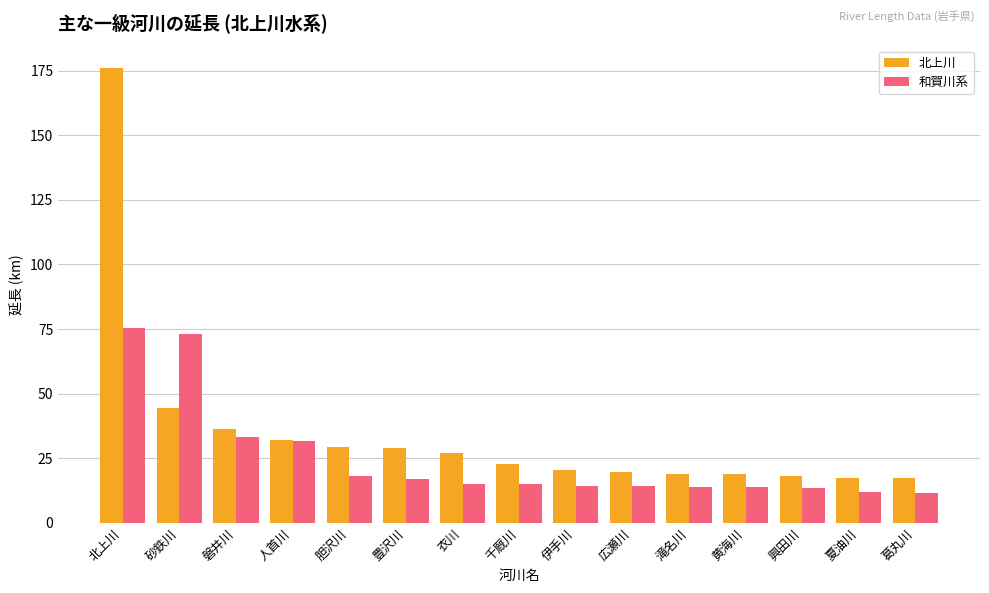

Read the 北上川 value at 夏油川.

17.3